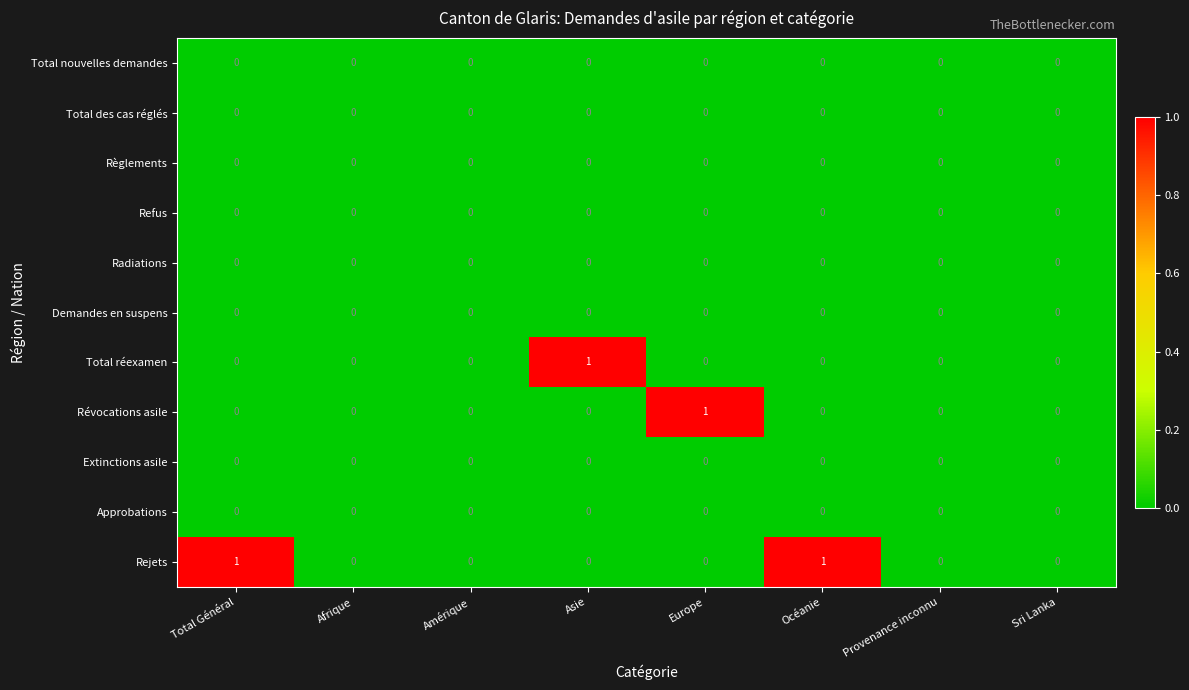

Which series changed the most between Amérique and Europe?

Révocations asile